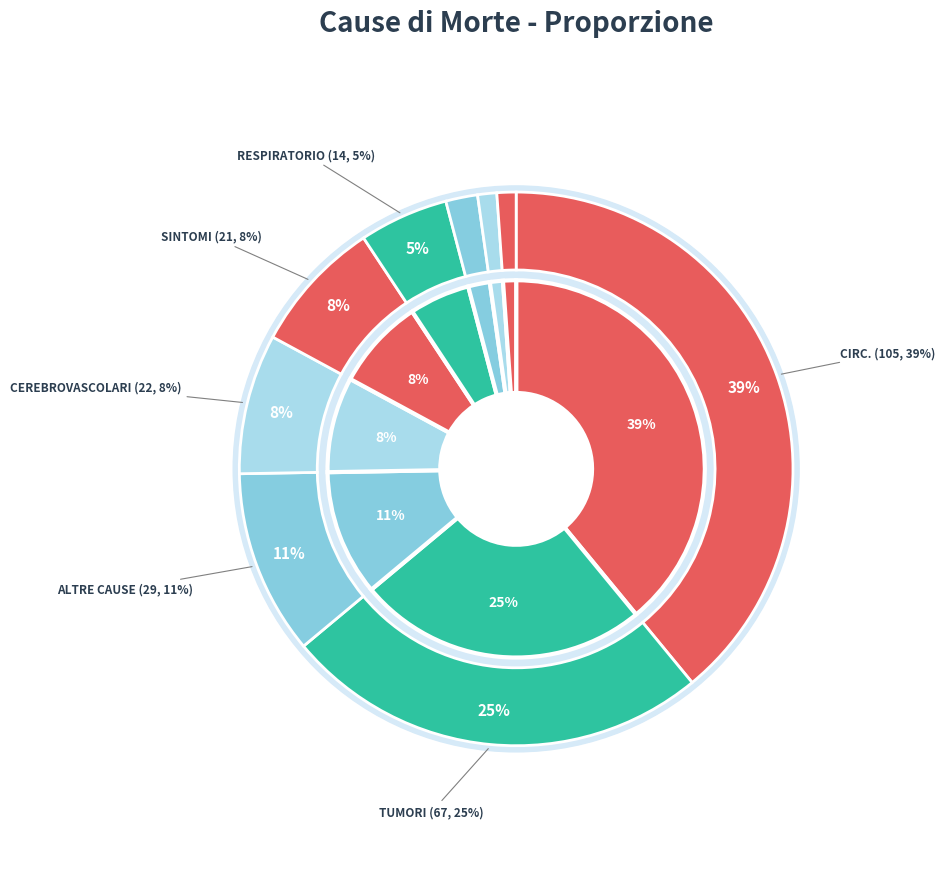

Which category has the biggest portion of the pie?

MALATTIE DEL SISTEMA CIRCOLATORIO